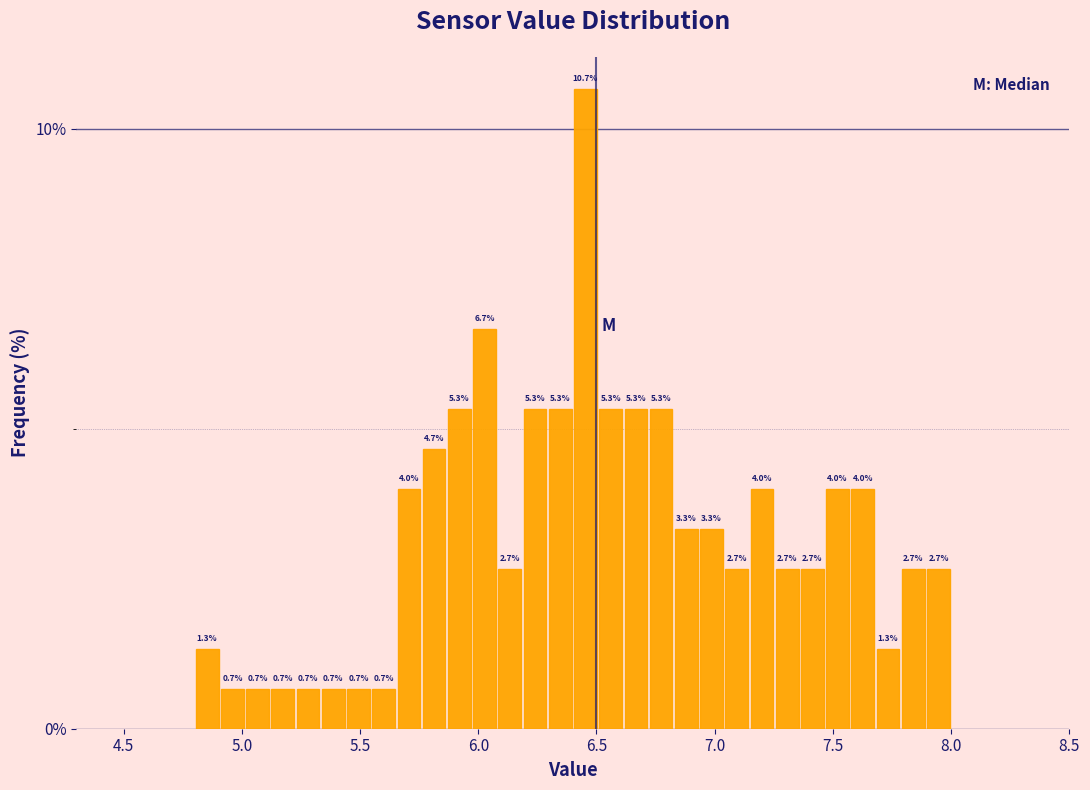

Around what value on the x-axis is the tallest bar? Give the approximate position of its centre, as read against the axis.

6.45